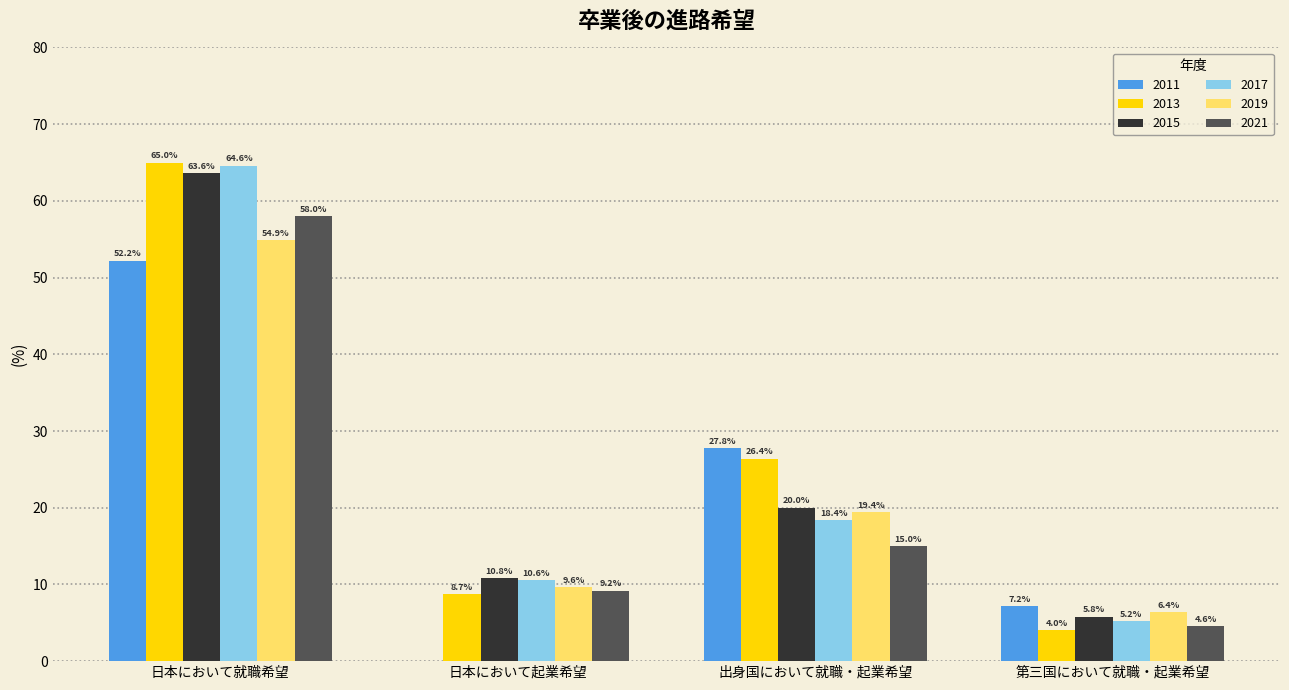

Reading right to left, list all the values displayed in this chart.

2011: 第三国において就職・起業希望=7.2	出身国において就職・起業希望=27.8	日本において起業希望=0.0	日本において就職希望=52.2
2013: 第三国において就職・起業希望=4.0	出身国において就職・起業希望=26.4	日本において起業希望=8.7	日本において就職希望=65.0
2015: 第三国において就職・起業希望=5.8	出身国において就職・起業希望=20.0	日本において起業希望=10.8	日本において就職希望=63.6
2017: 第三国において就職・起業希望=5.2	出身国において就職・起業希望=18.4	日本において起業希望=10.6	日本において就職希望=64.6
2019: 第三国において就職・起業希望=6.4	出身国において就職・起業希望=19.4	日本において起業希望=9.6	日本において就職希望=54.9
2021: 第三国において就職・起業希望=4.6	出身国において就職・起業希望=15.0	日本において起業希望=9.2	日本において就職希望=58.0